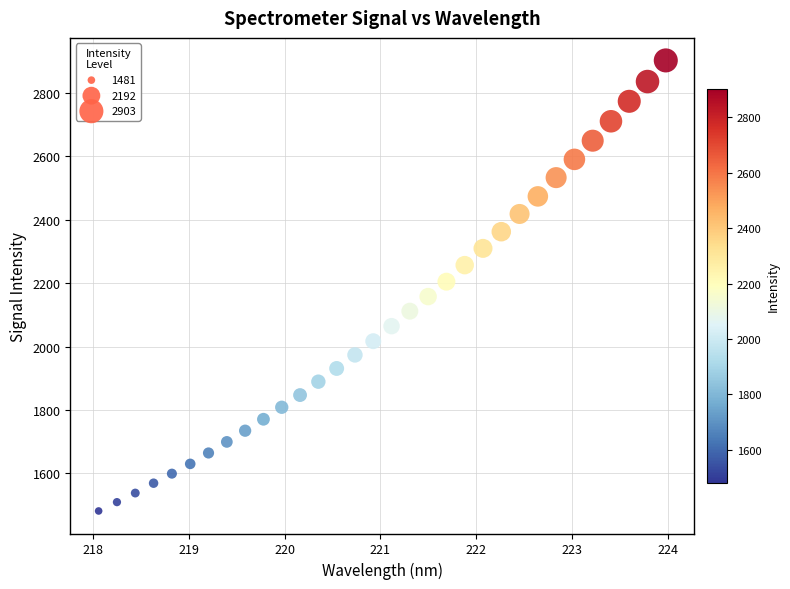

What is the range of Y values (max minus min)?

1421.8